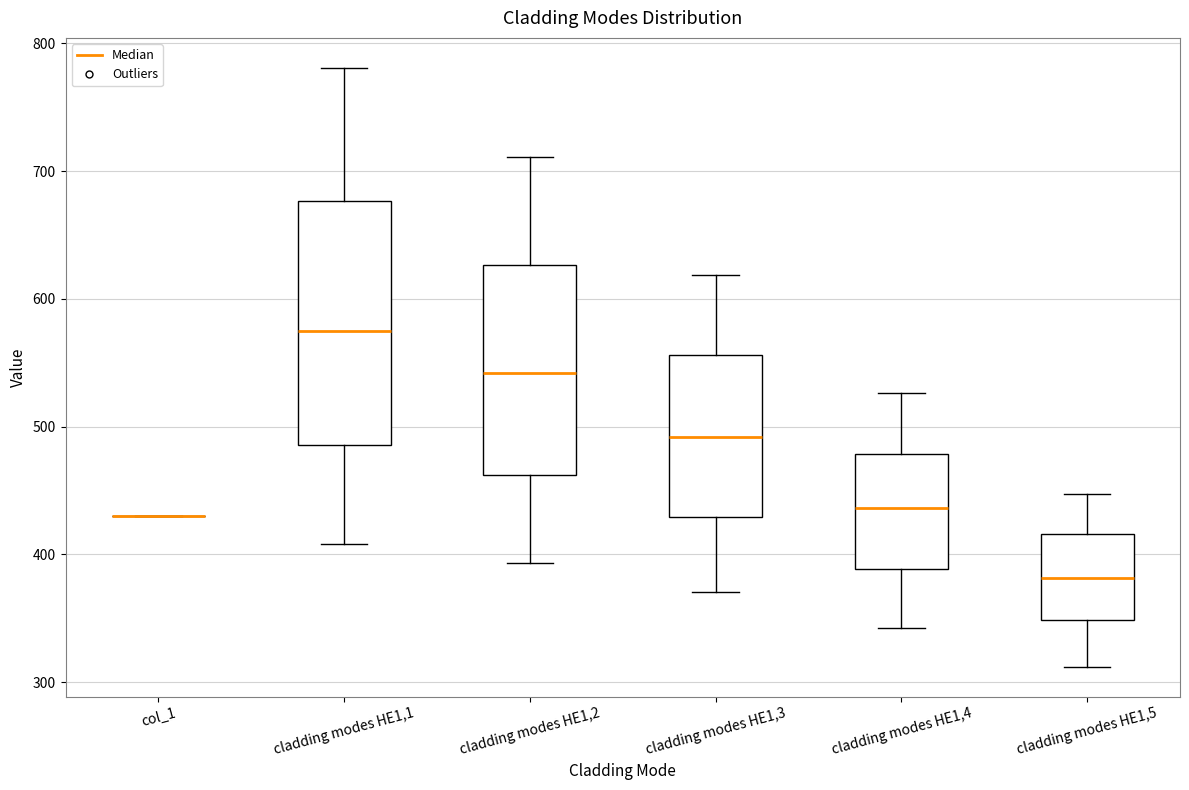

Reading left to right, transcribe this box plot: for each box, give where its median line is, the range the box spans, and where its two whiskers end, as read against the y-axis. The values are not printed on the chart, so give them approximately, as read against the axis.

col_1: box collapsed to a line at 430, whiskers 430 to 430
cladding modes HE1,1: median 580, box 490 to 680, whiskers 410 to 780
cladding modes HE1,2: median 540, box 460 to 630, whiskers 390 to 710
cladding modes HE1,3: median 490, box 430 to 560, whiskers 370 to 620
cladding modes HE1,4: median 440, box 390 to 480, whiskers 340 to 530
cladding modes HE1,5: median 380, box 350 to 420, whiskers 310 to 450